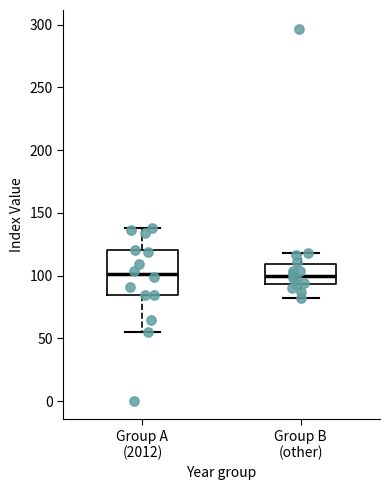

Reading left to right, transcribe this box plot: for each box, give where its median line is, the range the box spans, and where its two whiskers end, as read against the y-axis. The values are not printed on the chart, so give them approximately, as read against the axis.

Group A (2012): median 100, box 85 to 120, whiskers 55 to 140
Group B (other): median 100, box 95 to 110, whiskers 80 to 120